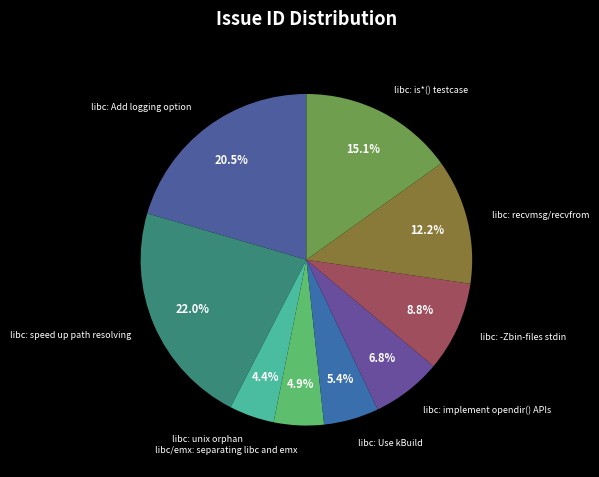

Between libc: is*() testcase and libc: recvmsg/recvfrom, which is larger?

libc: is*() testcase